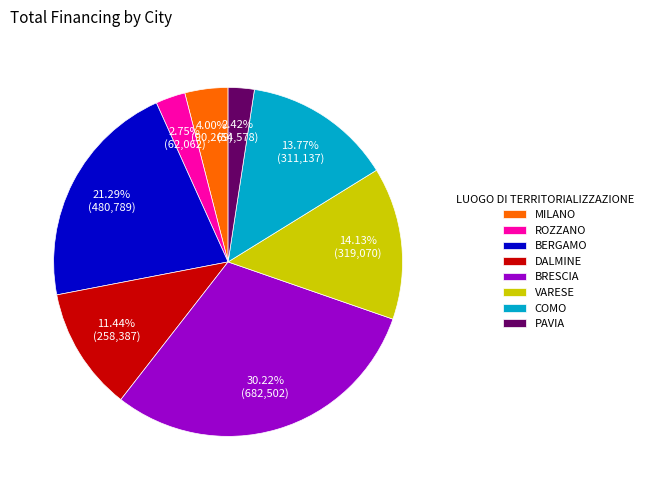

To the nearest percent, what percentage of the pie is VARESE?

14%